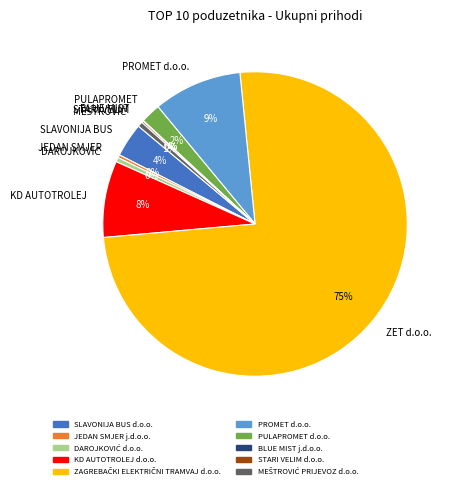

What is the largest slice in the pie chart?

ZET d.o.o.